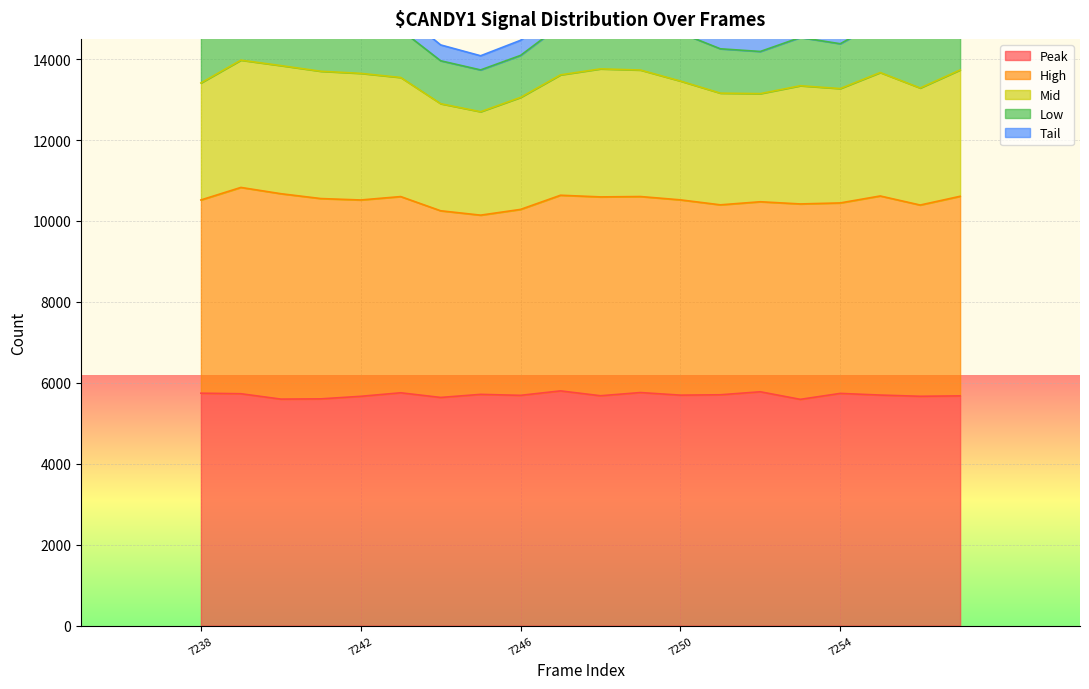

How many values in the tail_val series exceed 427?

9